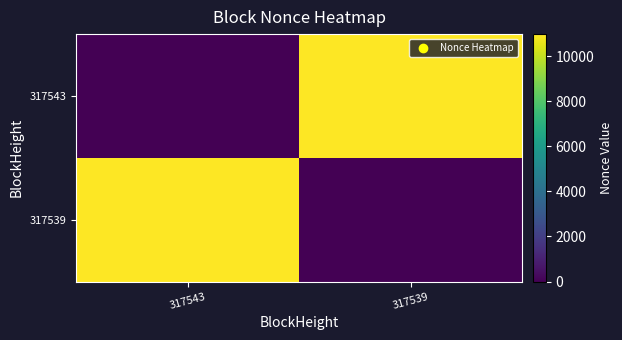

What is the total value across all series at 317543?

10976